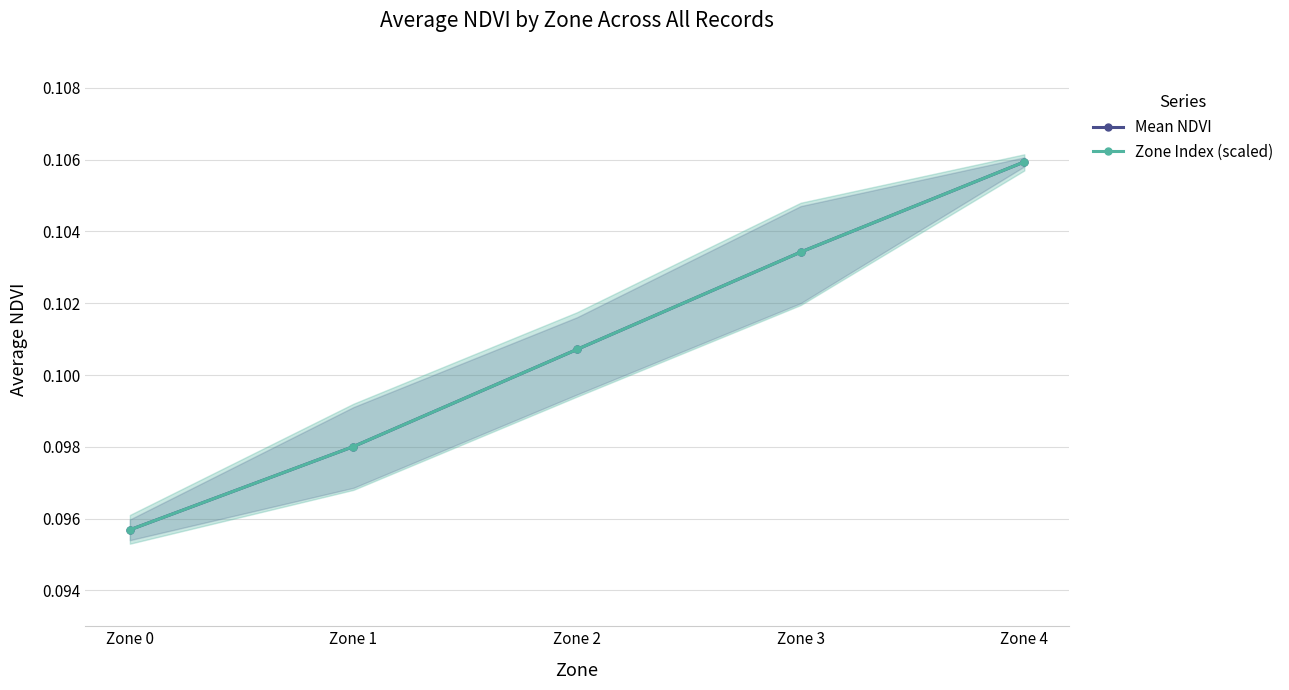

How many lines are shown in the chart?

2